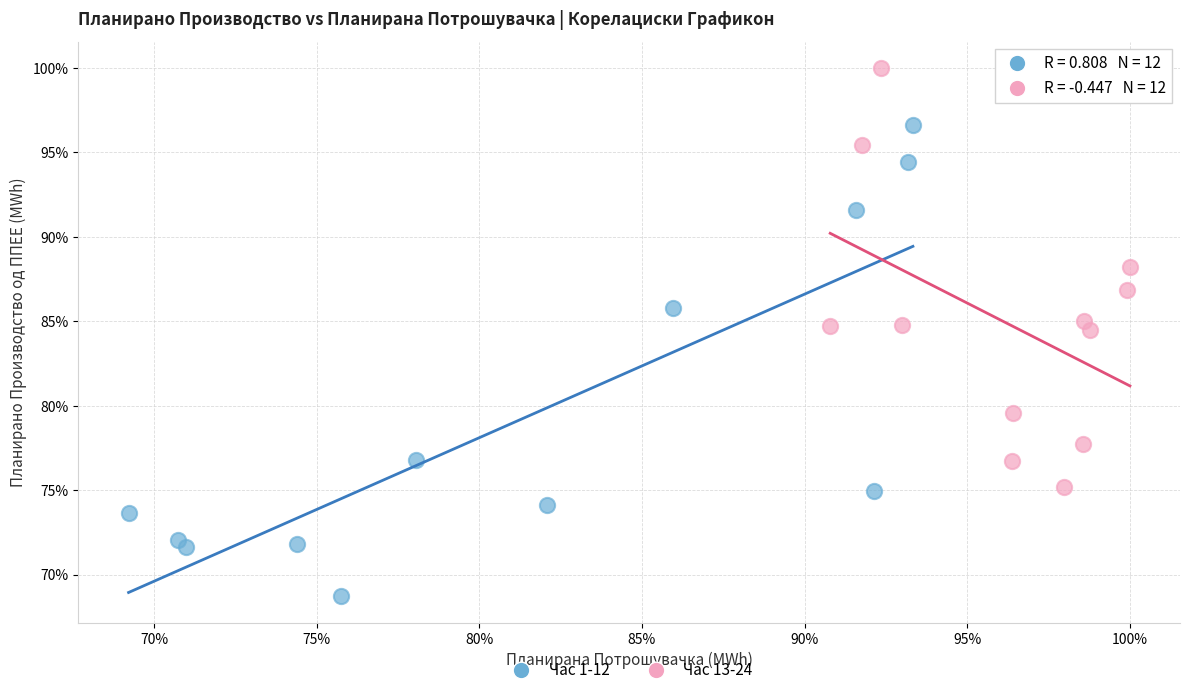

What are all the series names shown in the legend?

Час 1-12, Час 13-24